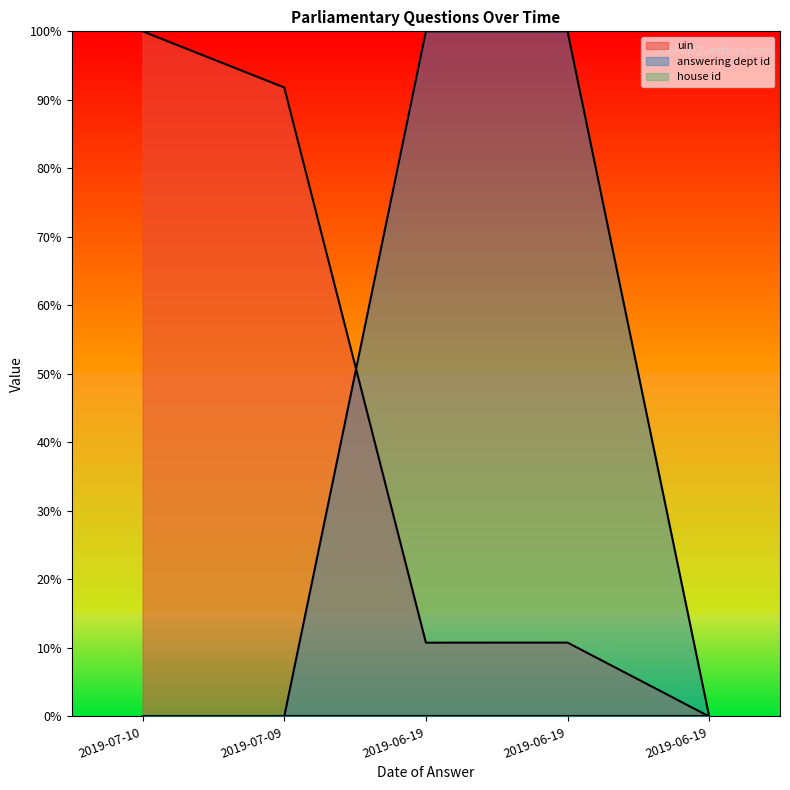

What is the average value of the answering dept id series?

40.0